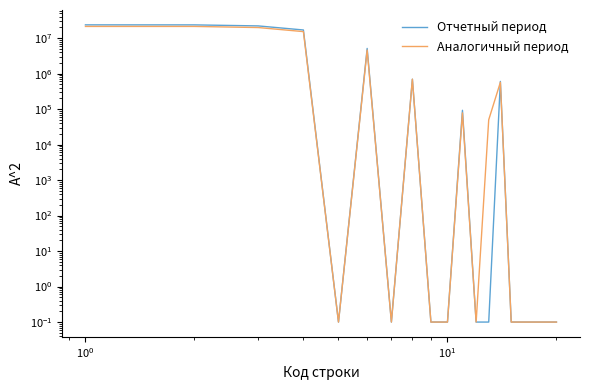

List the series in order of their overall mean, lowest first.

Аналогичный период, Отчетный период